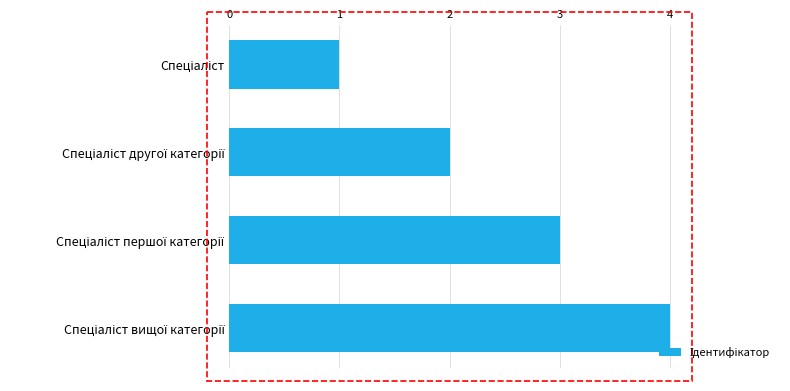

What is the greatest value displayed?

4